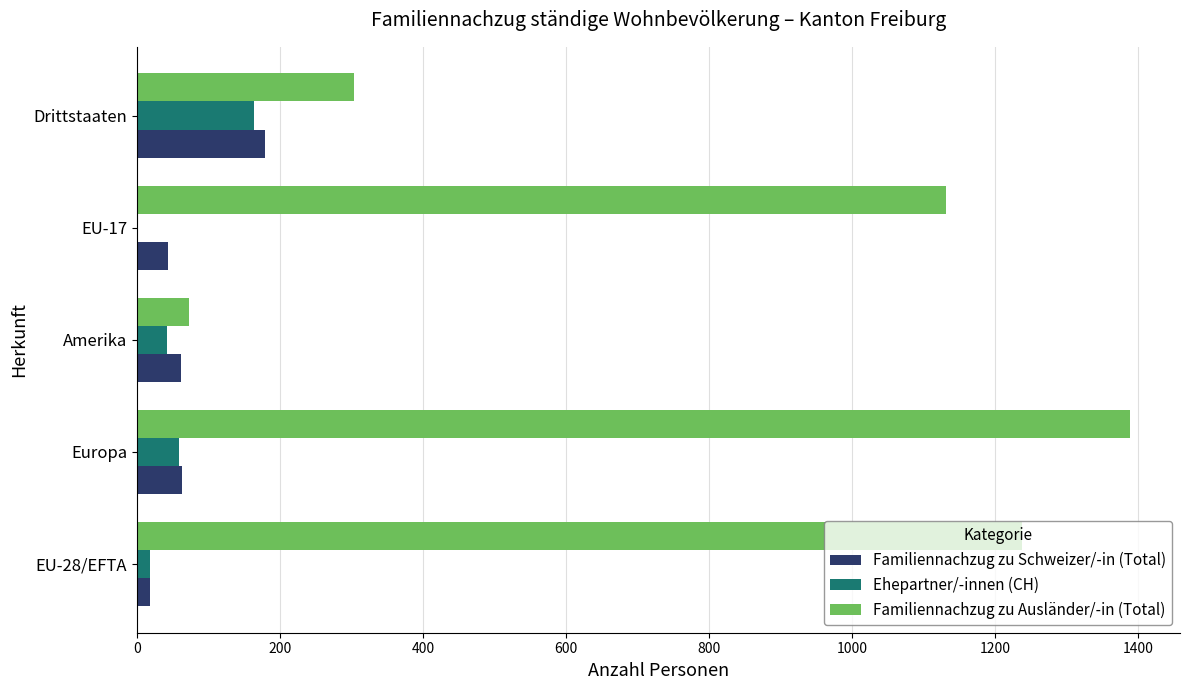

True or false: Familiennachzug zu Ausländer/-in (Total) has a value of 1389 at Europa.

True